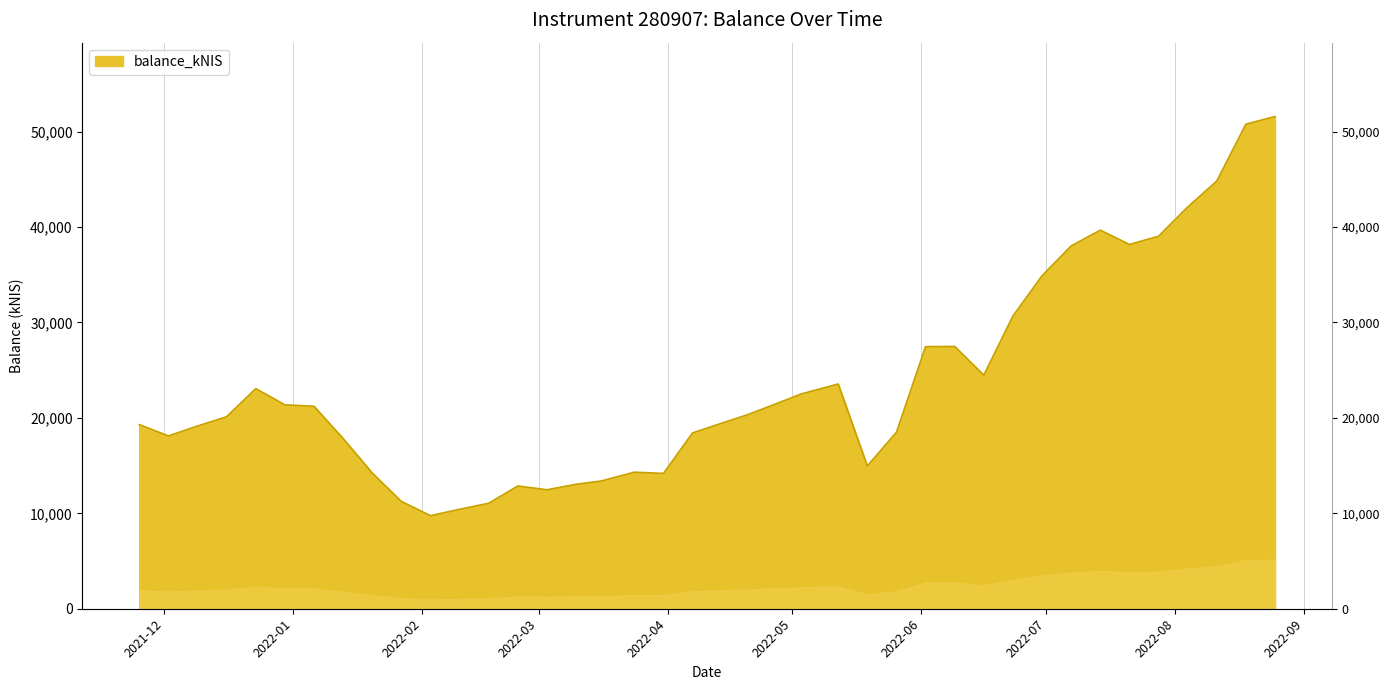

What value does the data have at 2021-12-02?

18112.8